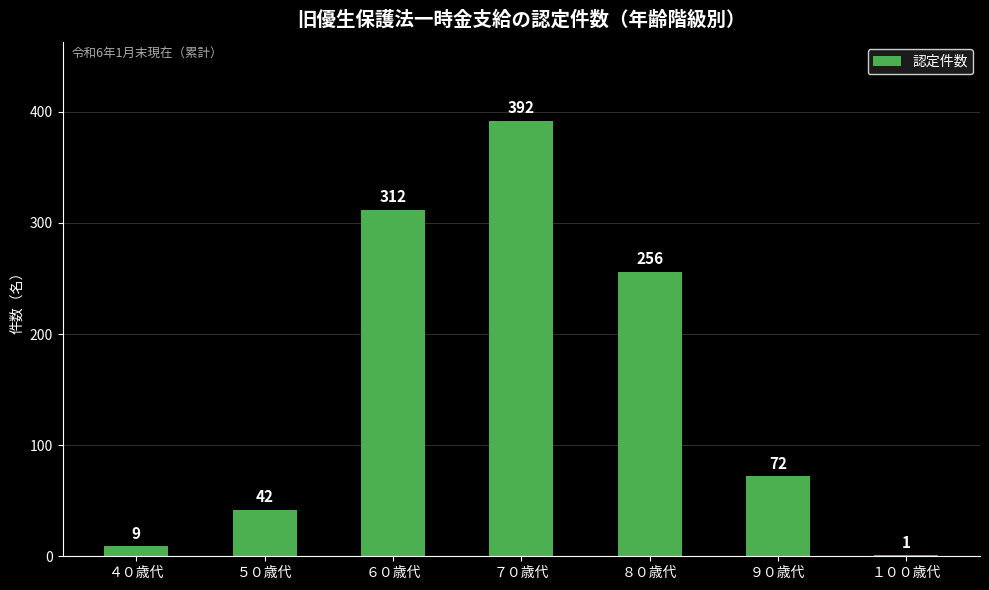

What is the sum of all values?

1084